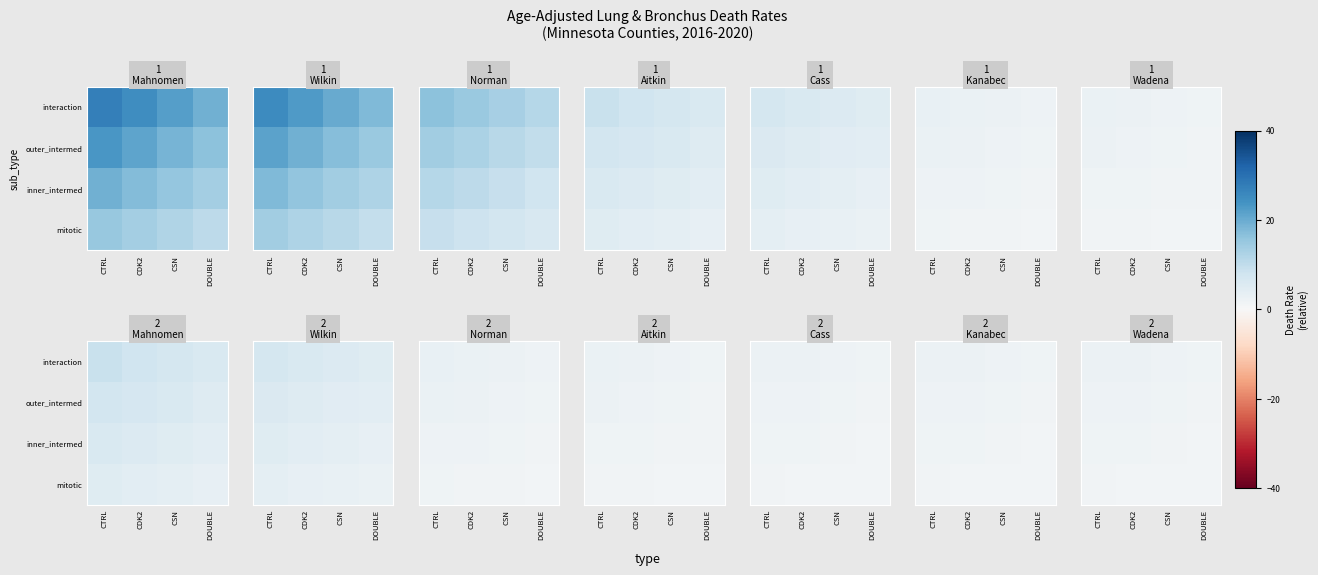

Between DOUBLE and CDK2, which is larger?

CDK2